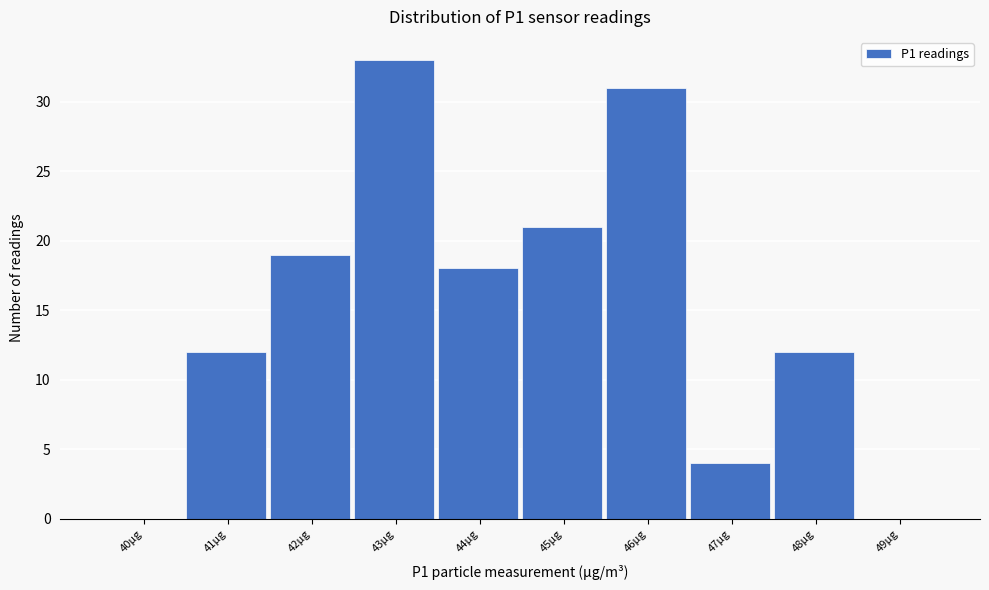

Reading left to right, what are all the values shown in this chart?

40µg=0	41µg=12	42µg=19	43µg=33	44µg=18	45µg=21	46µg=31	47µg=4	48µg=12	49µg=0